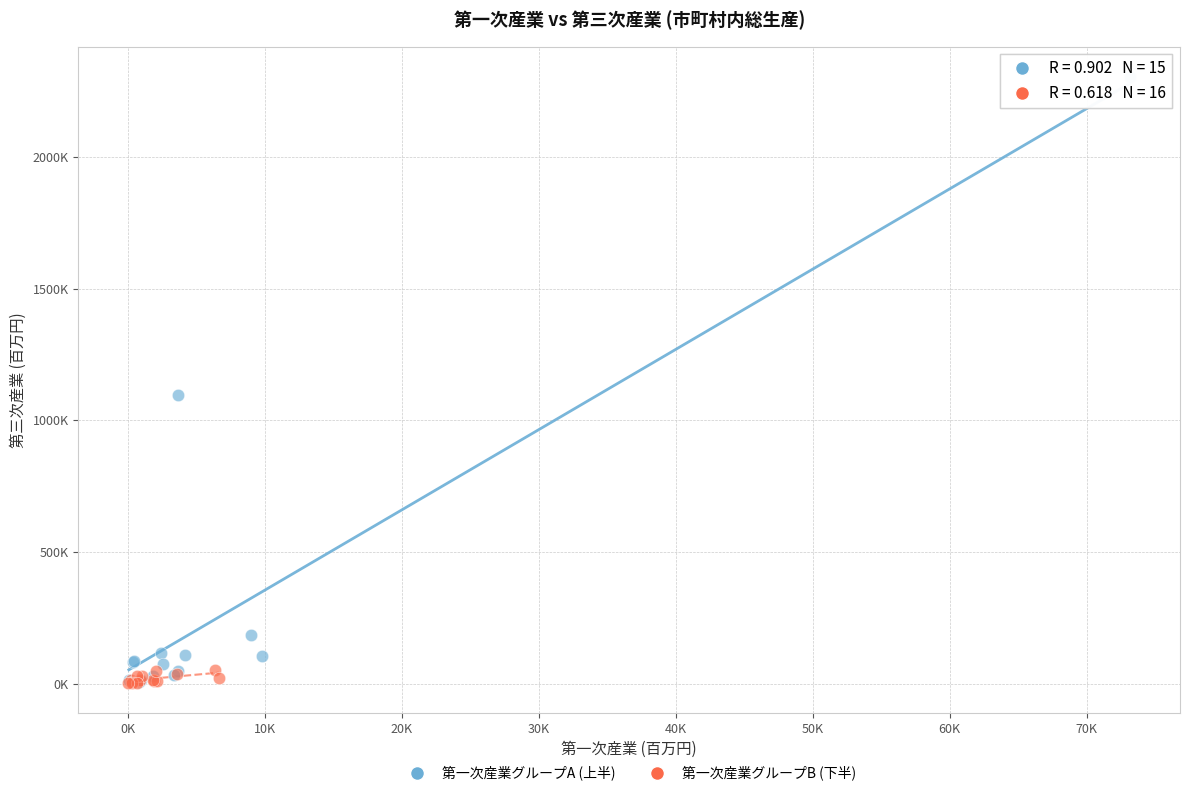

Which series has the largest Y range (max minus min)?

第一次産業グループA (上半)